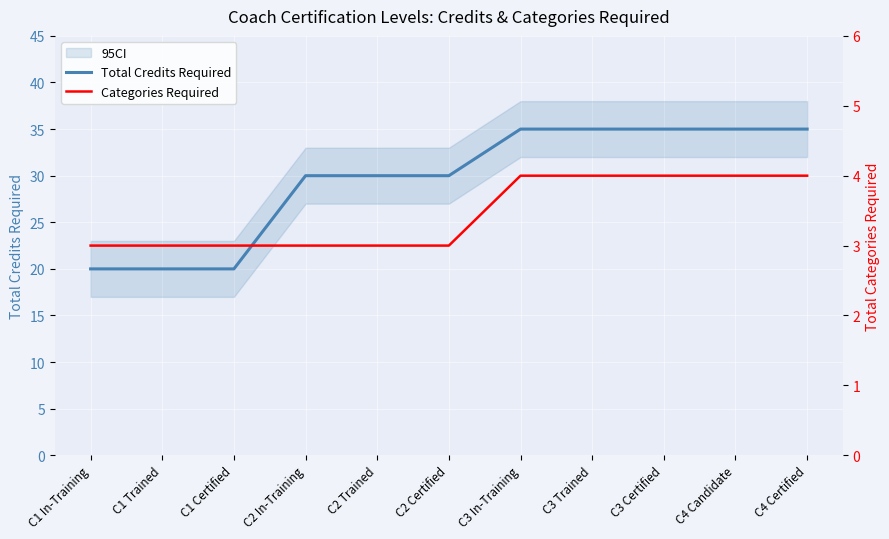

At which category does the chart reach its peak across all series?

C3 In-Training